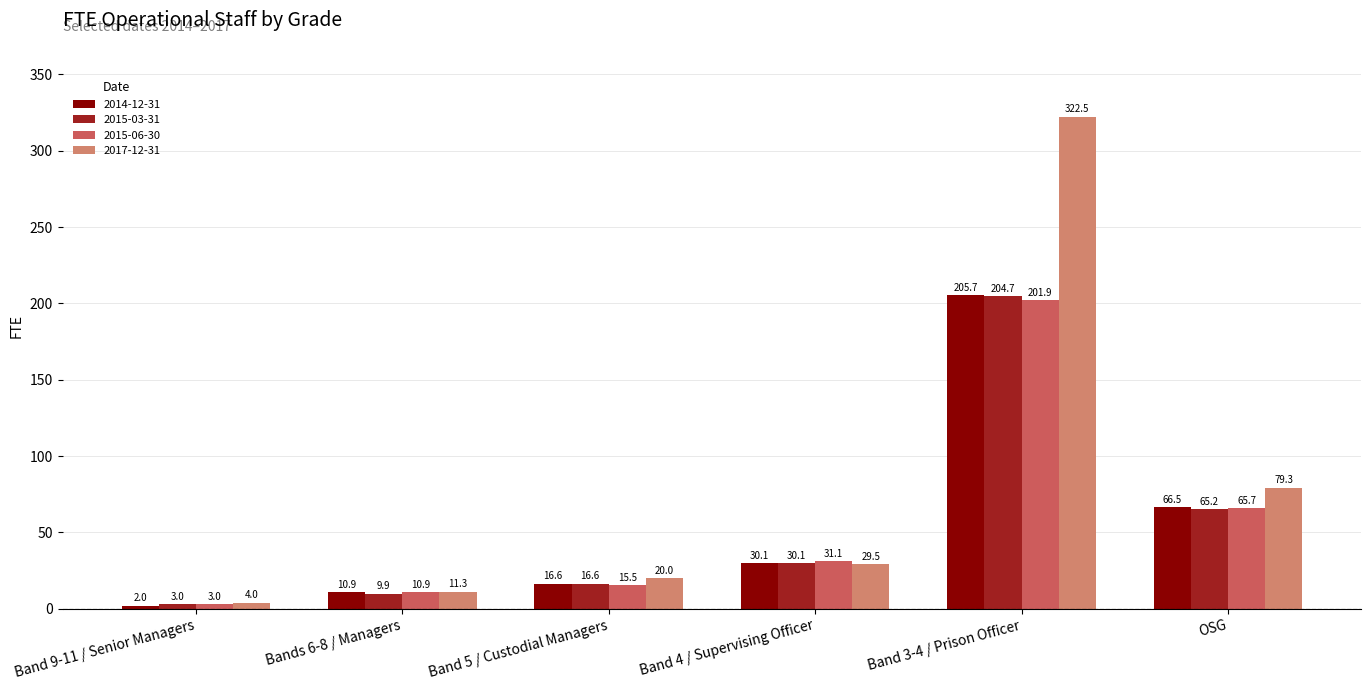

Reading left to right, transcribe all the data shown in this chart.

2014-12-31: 2.0	10.9	16.6	30.1	205.7	66.5
2015-03-31: 3.0	9.9	16.6	30.1	204.7	65.2
2015-06-30: 3.0	10.9	15.5	31.1	201.9	65.7
2017-12-31: 4.0	11.3	20.0	29.5	322.5	79.3